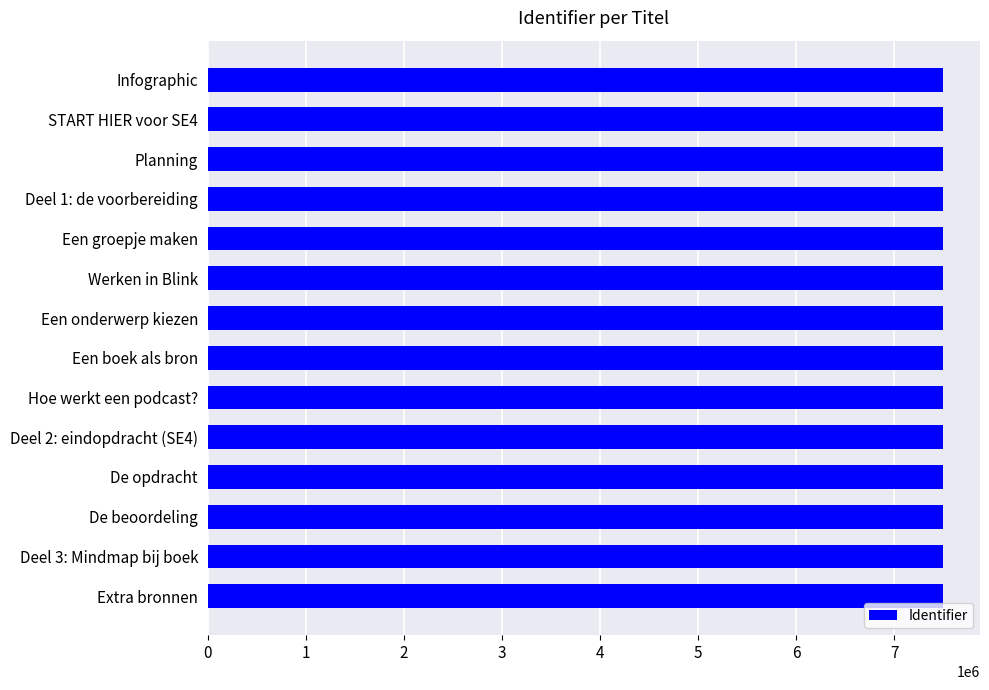

What is the difference between the second highest and second lowest values?

88